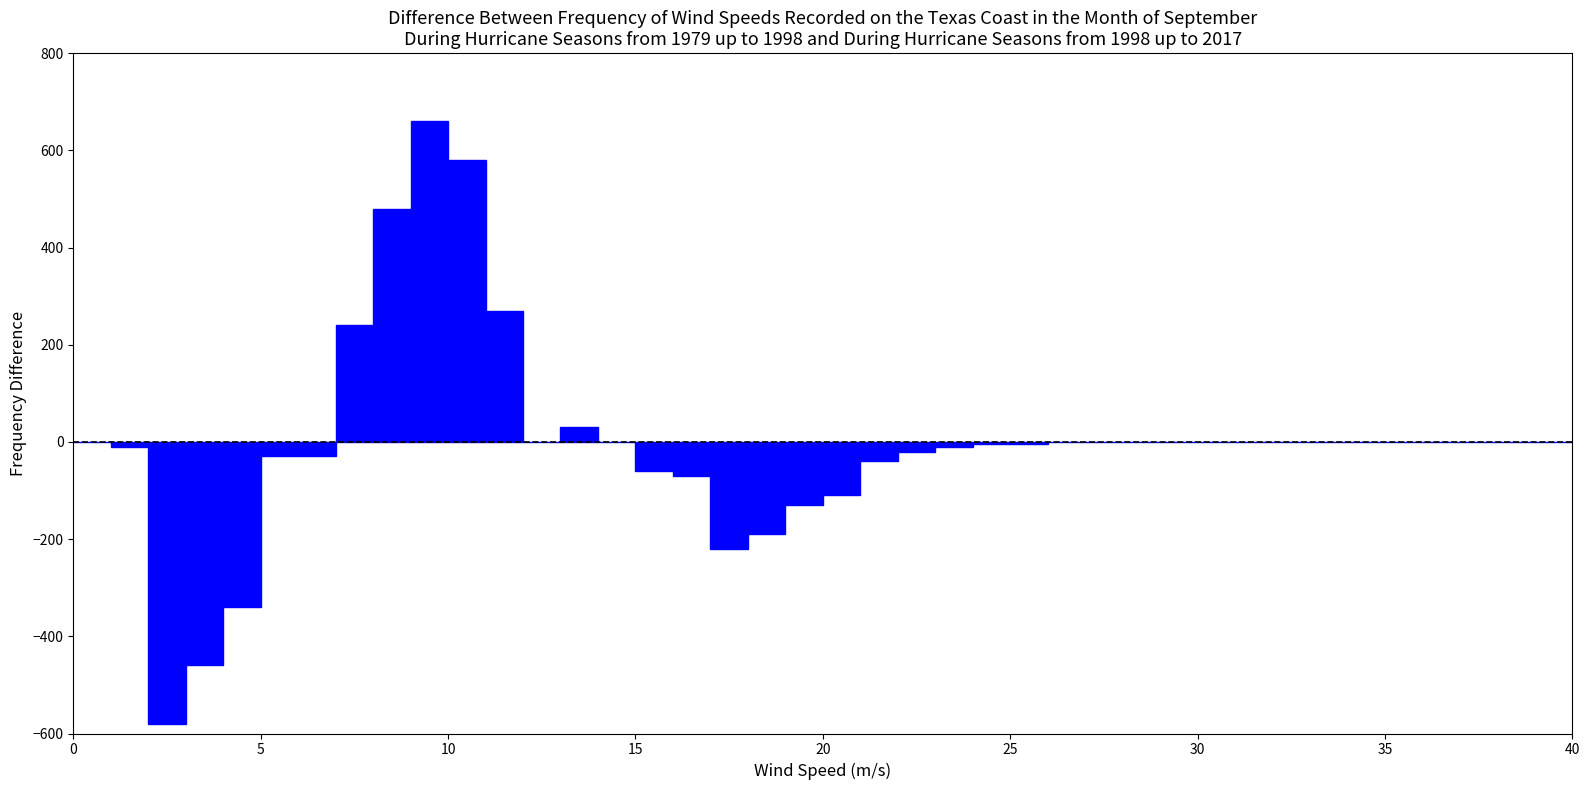

Read against the x-axis, roughly where is the centre of the tallest bar?

9.5